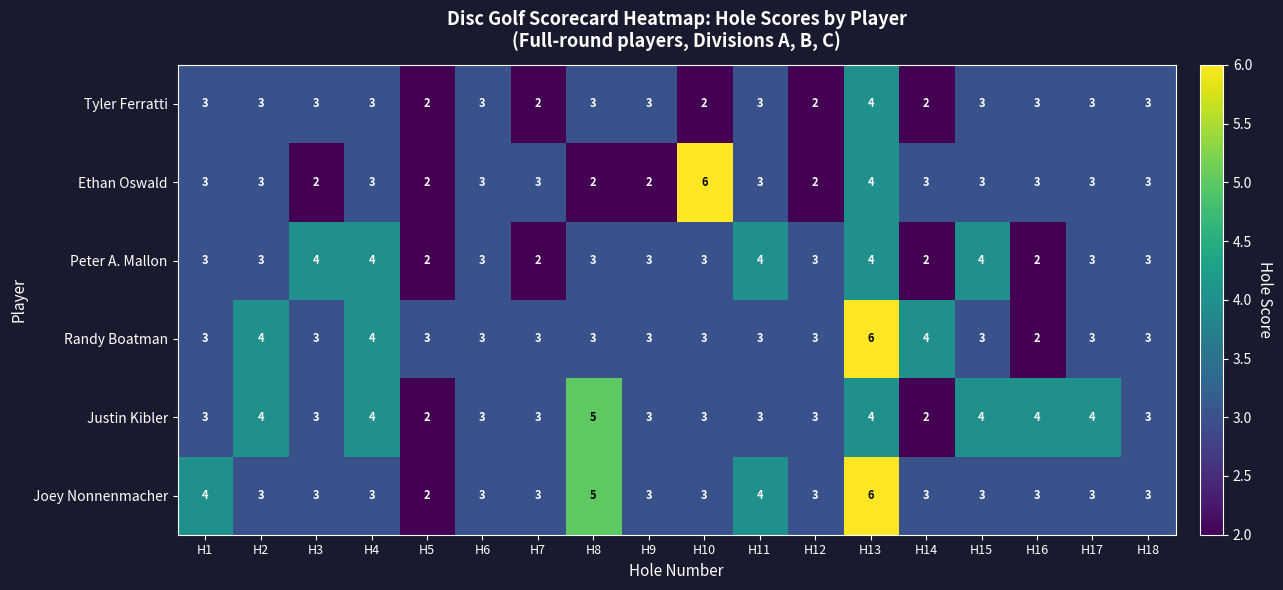

Count the number of data series in this chart.

6